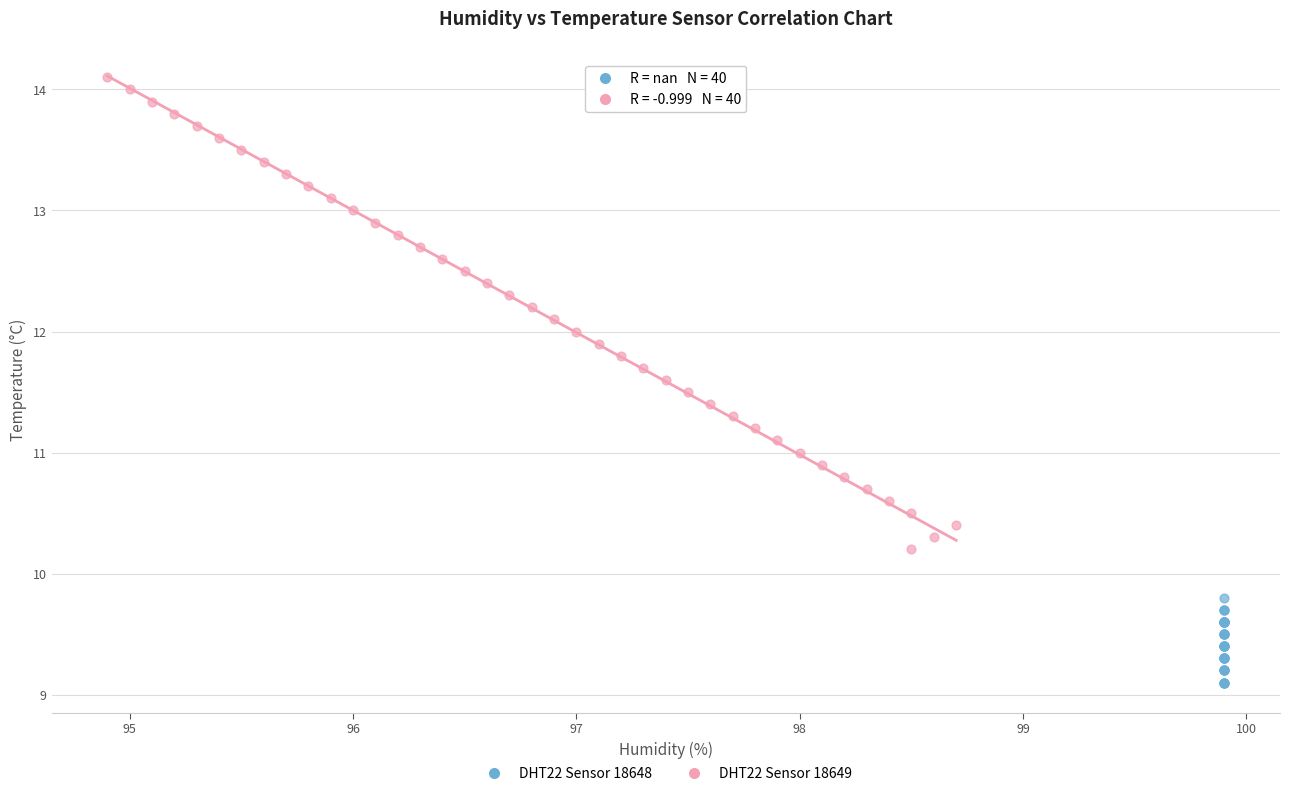

Which series reaches the maximum Y coordinate?

DHT22 Sensor 18649